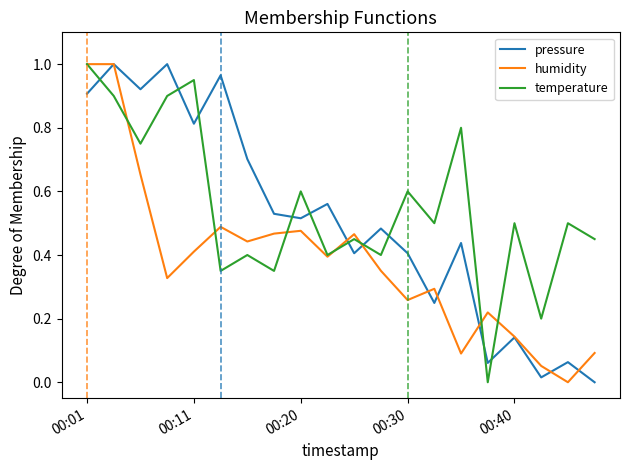

How many lines are shown in the chart?

3